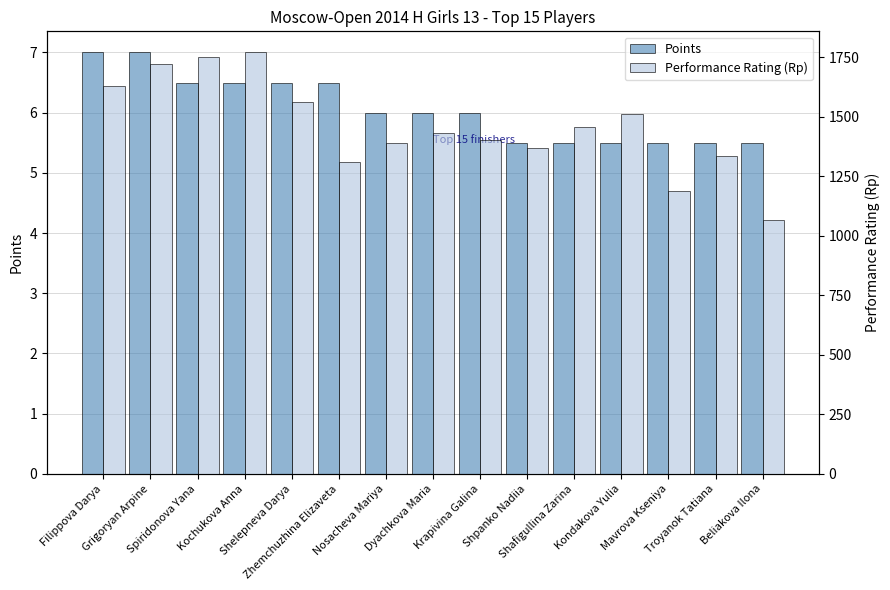

How many bars are there in total?

30